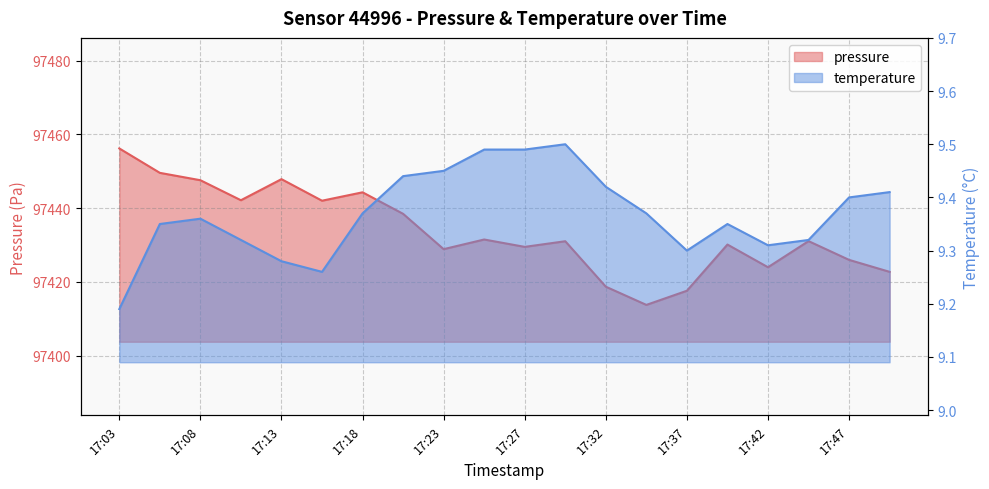

Reading left to right, what are all the values shown in this chart?

pressure: 97456.2	97449.6	97447.6	97442.2	97447.9	97442.0	97444.3	97438.5	97428.9	97431.5	97429.5	97431.0	97418.7	97413.8	97417.6	97430.1	97424.0	97431.1	97426.0	97422.7
temperature: 9.2	9.3	9.4	9.3	9.3	9.3	9.4	9.4	9.4	9.5	9.5	9.5	9.4	9.4	9.3	9.3	9.3	9.3	9.4	9.4